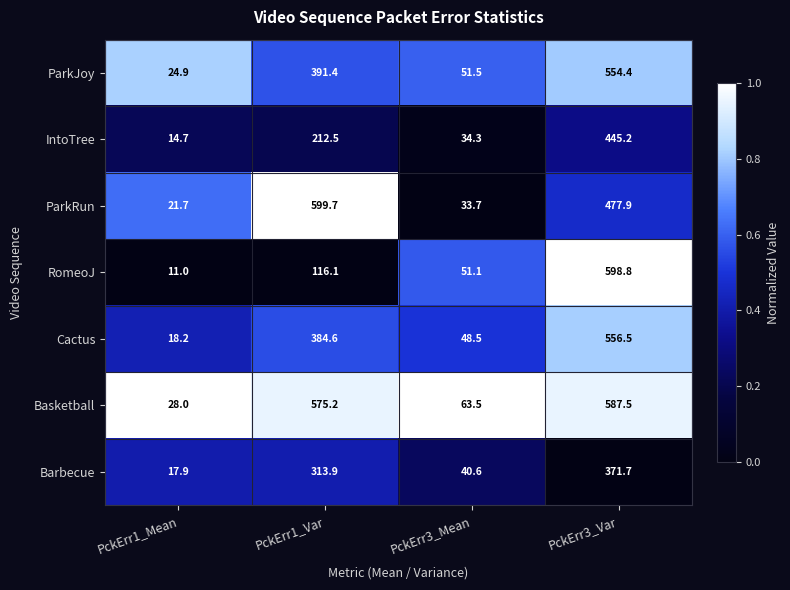

The value of IntoTree at PckErr3_Mean is 34.3. True or false?

True